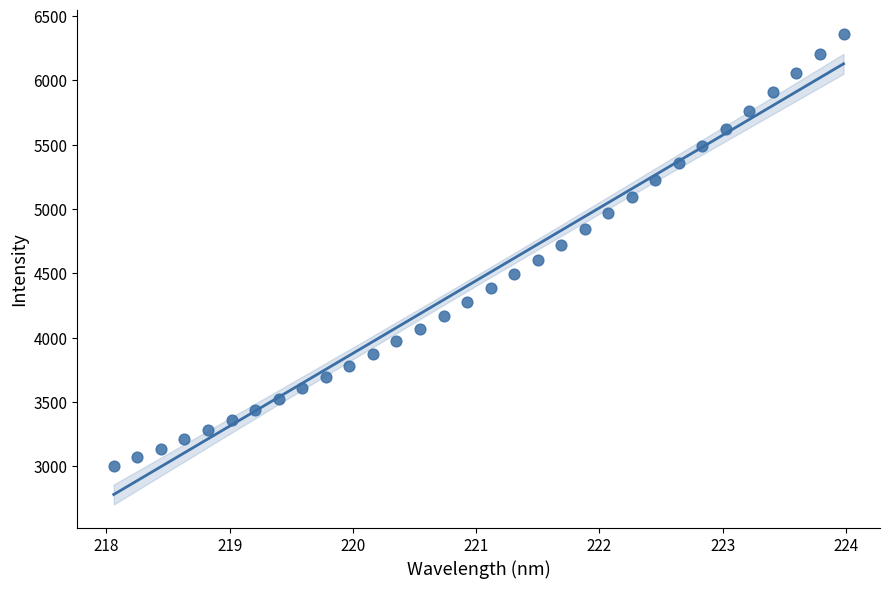

What is the range of Y values (max minus min)?

3357.4